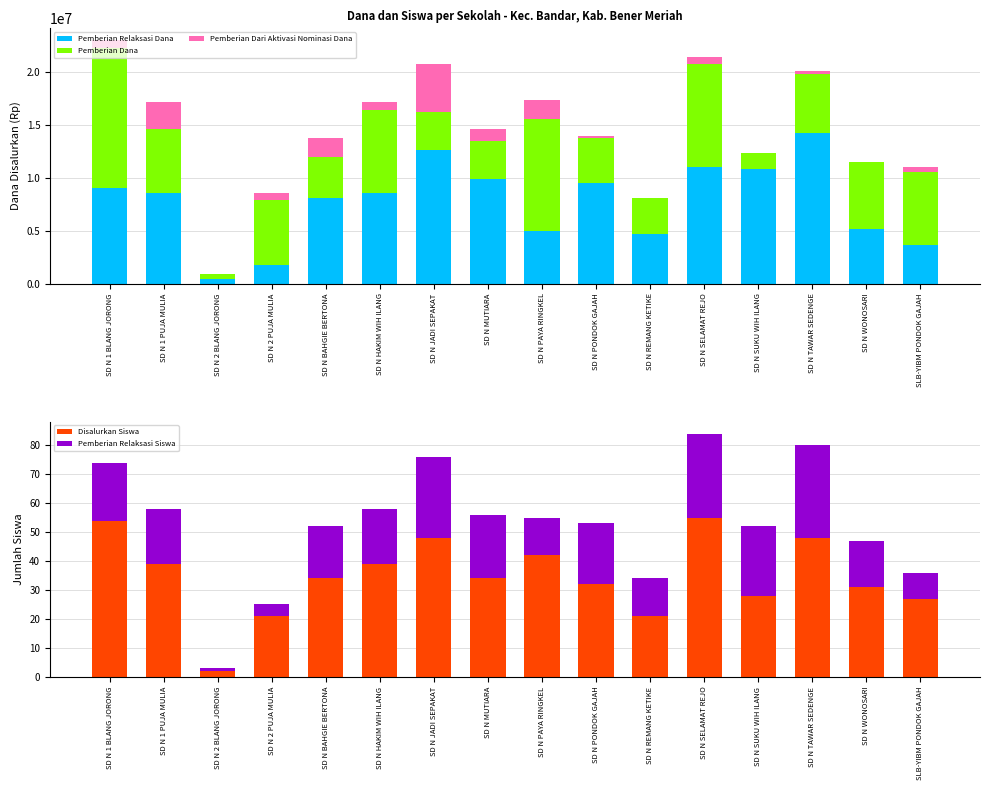

Is the value of Pemberian Dana at SD N JADI SEPAKAT greater than the value of Pemberian Dari Aktivasi Nominasi Dana at SD N PONDOK GAJAH?

Yes